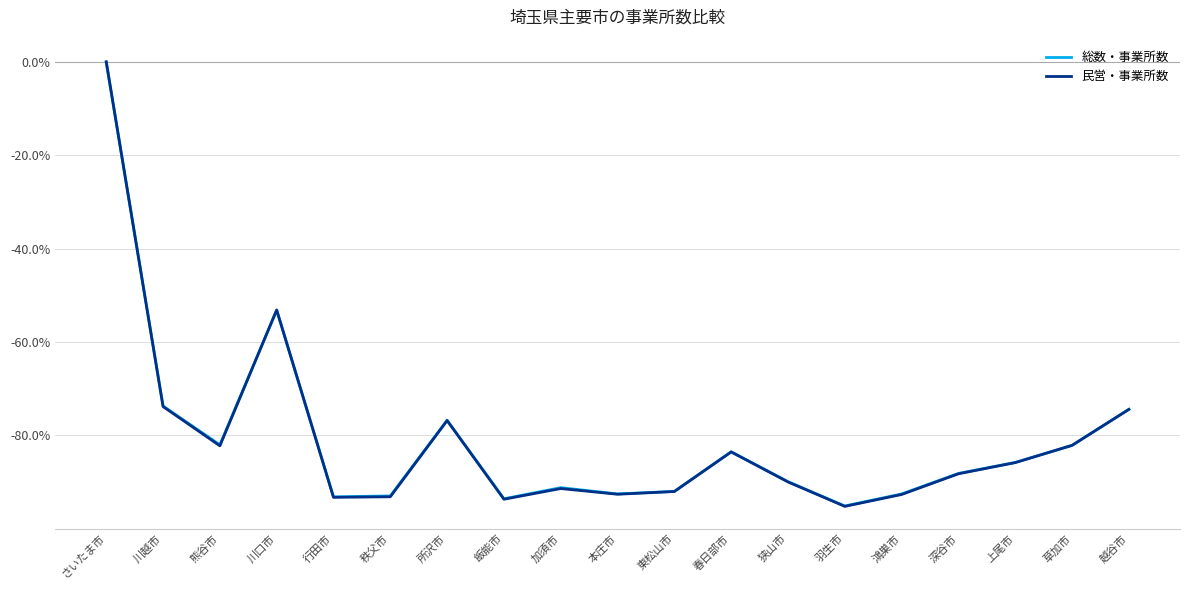

The 総数・事業所数 series shows -93.2 at 行田市. True or false?

True